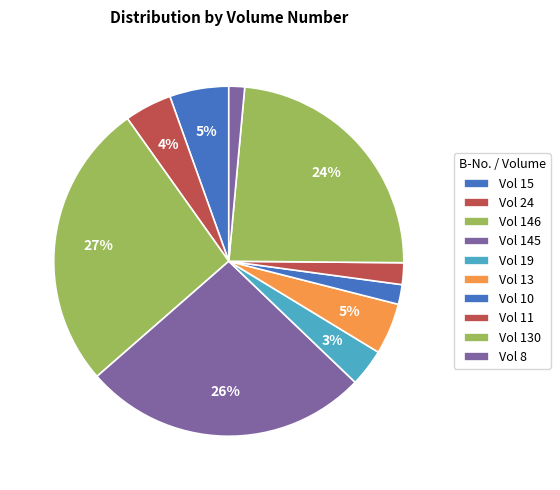

Is there any slice that represents more than half of the pie?

No